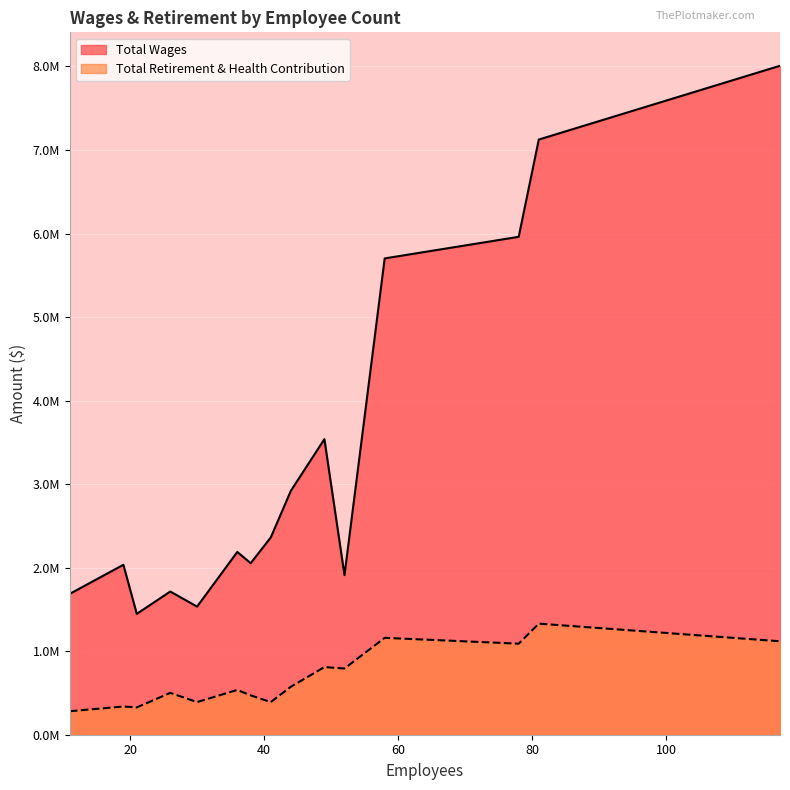

The Total Retirement & Health Contribution series shows 1159797 at 58. True or false?

True